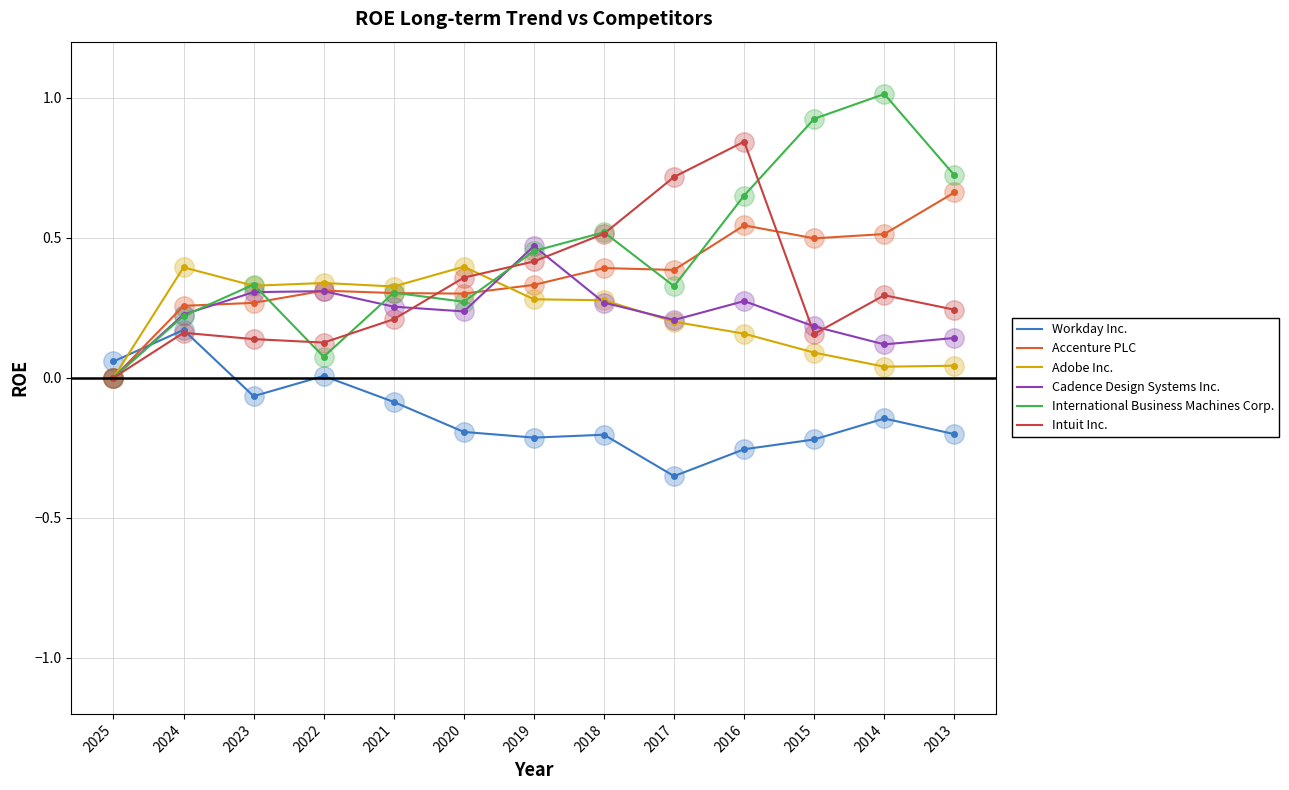

How many times do Workday Inc. and Cadence Design Systems Inc. cross each other?

1